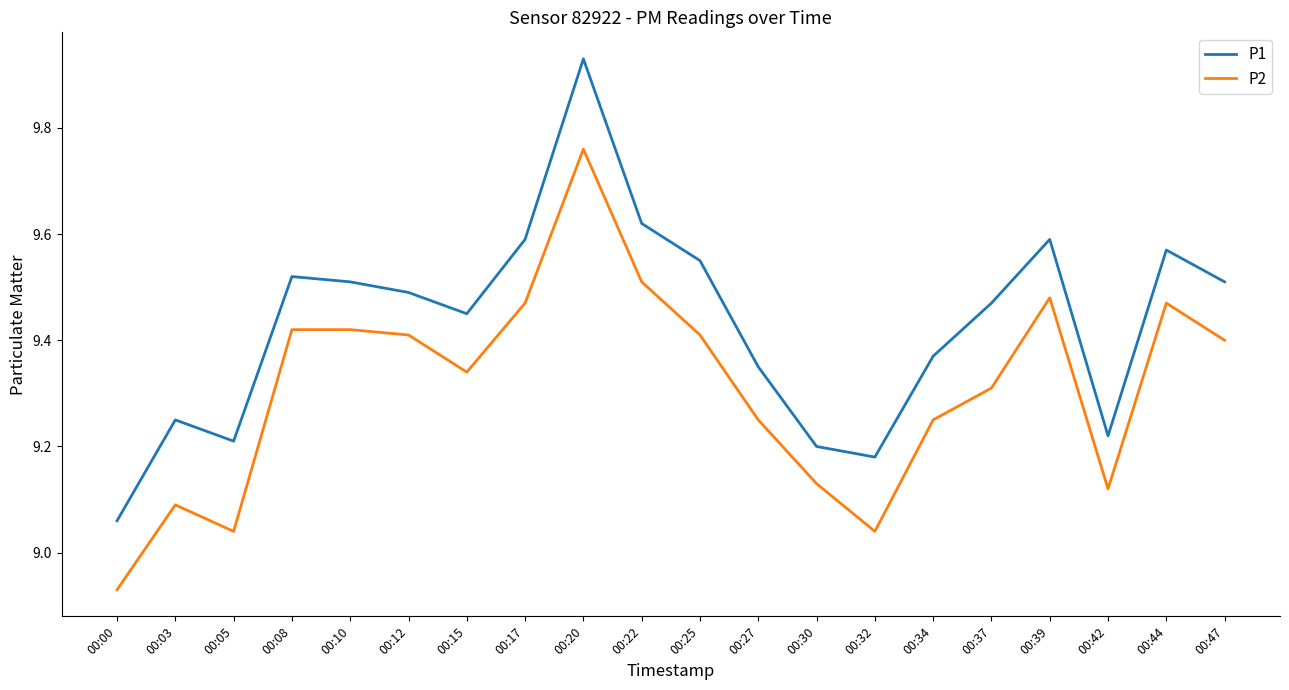

Is this an area chart (filled region under the line)?

No